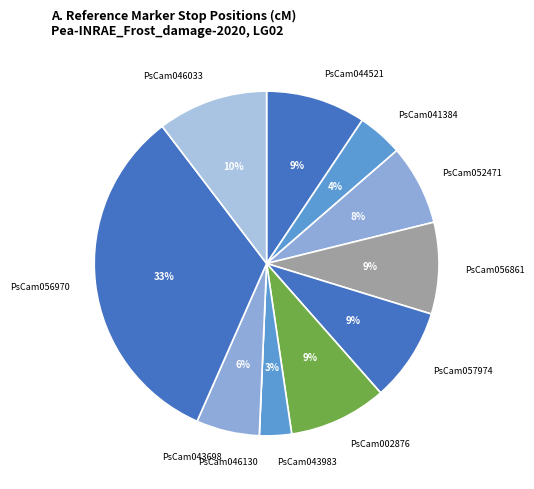

Combined, do PsCam043983 and PsCam056861 account for over 50%?

No